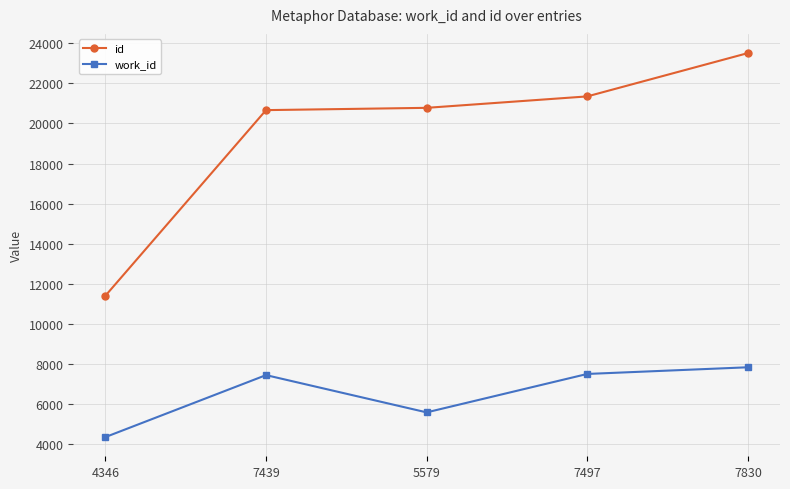

What are all the series names shown in the legend?

id, work_id